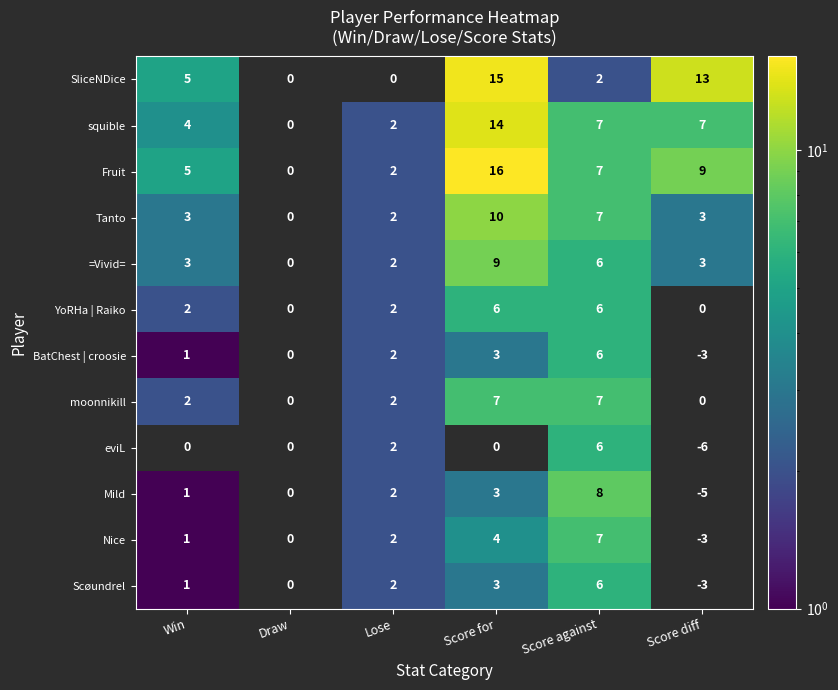

What is the spread (max minus min) of values at Score against?

6